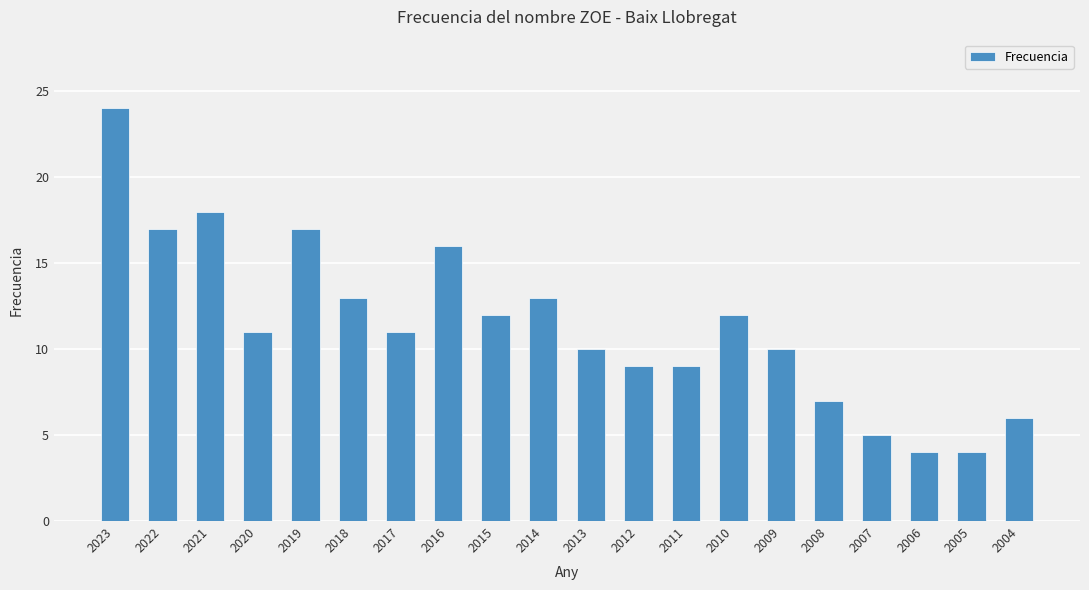

What is the difference between the maximum and minimum values?

20